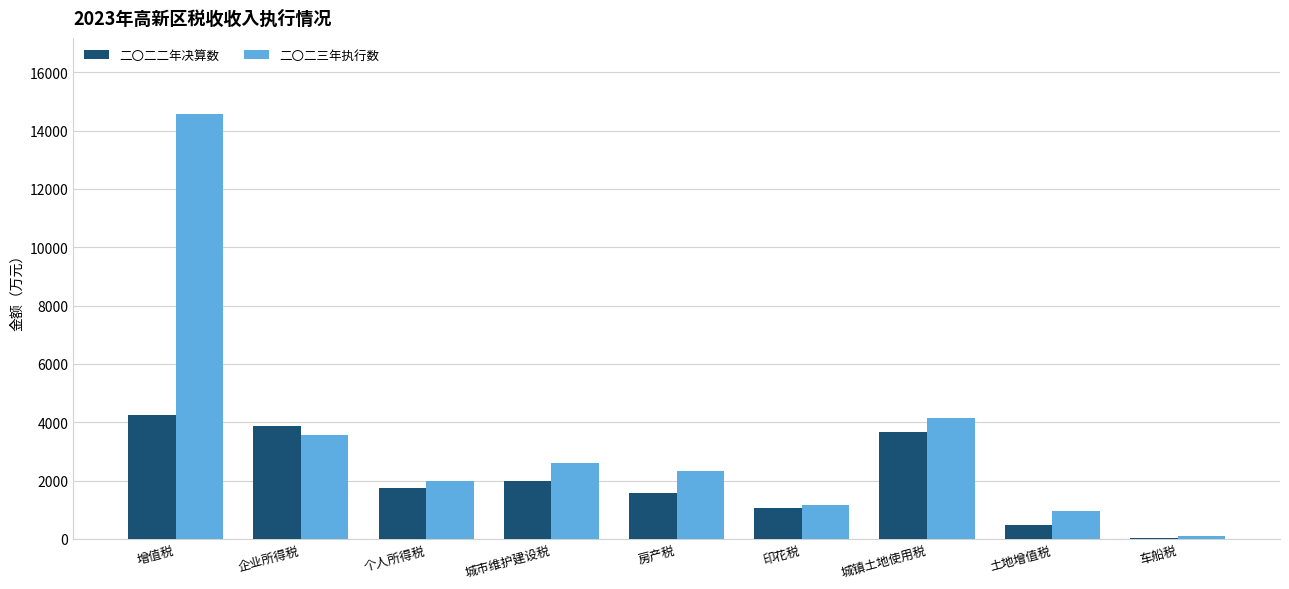

Read the 二〇二三年执行数 value at 房产税, to the nearest 100.

2300